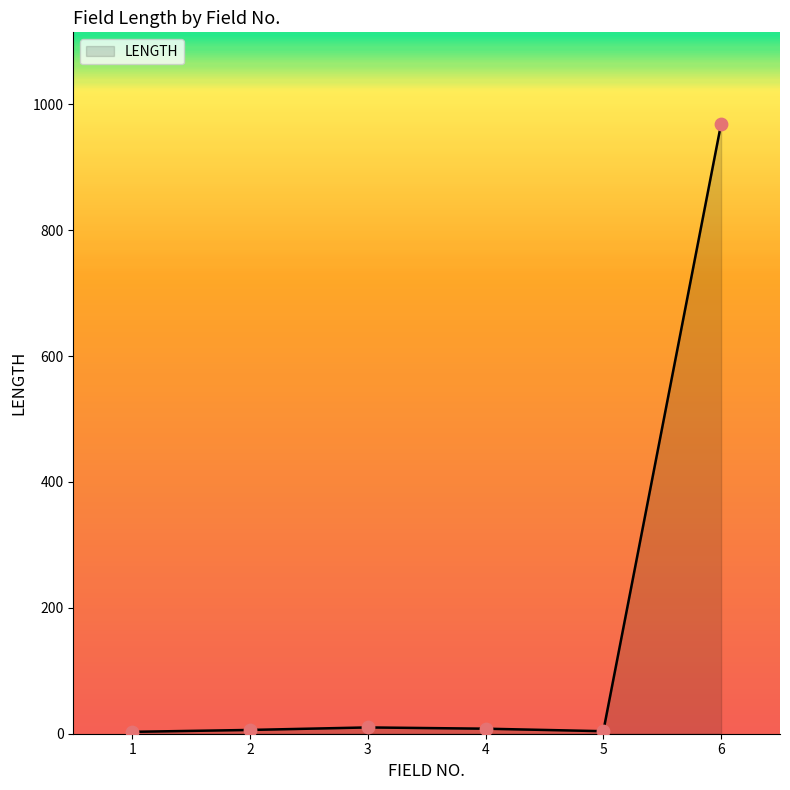

Approximately how many times larger is the value at 1 compared to 3?

0.3